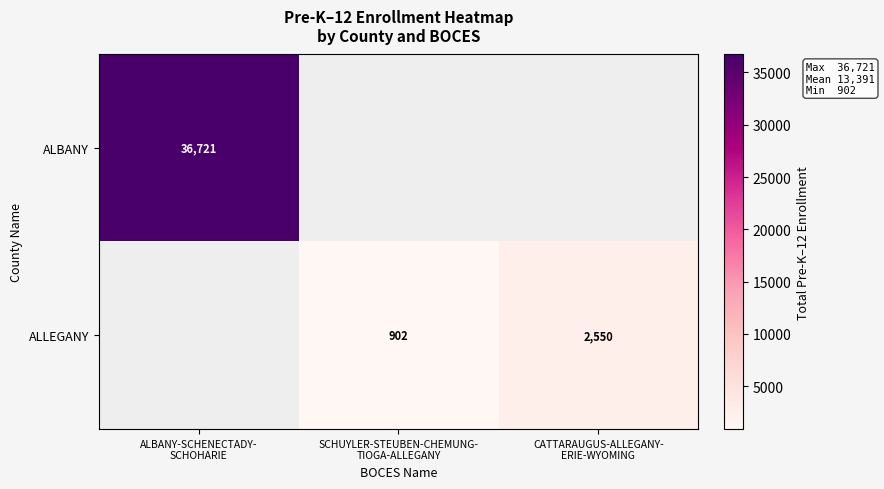

What is the maximum value for ALBANY?

36721.0